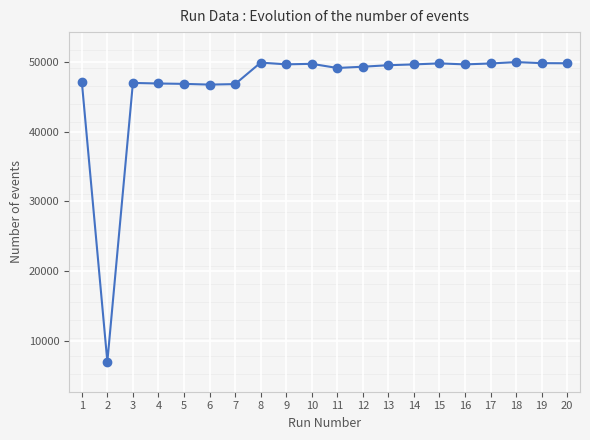

At which category does the data reach its first local valley?

2